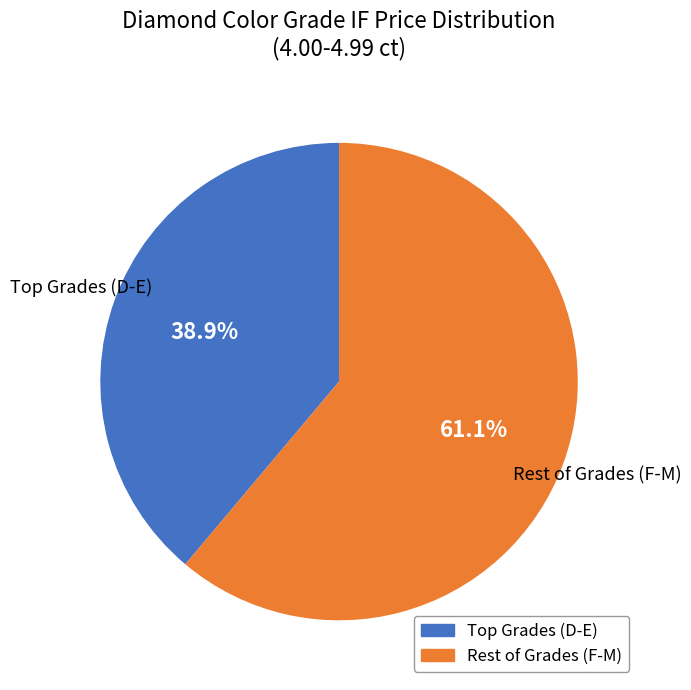

Is there a majority slice in this chart?

Yes